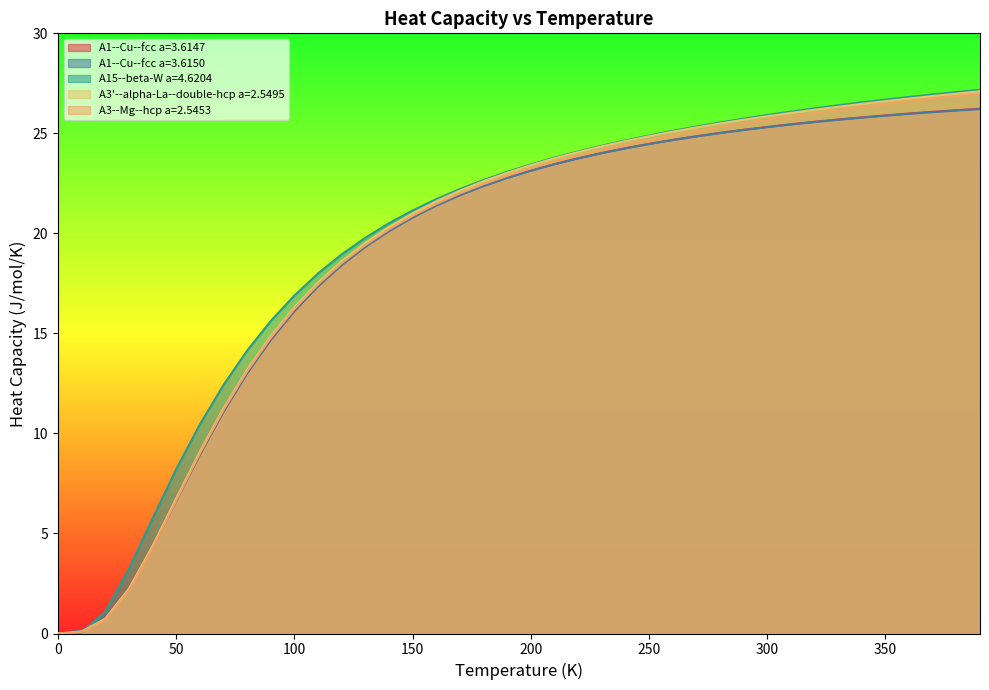

What is the maximum value shown in the chart?

27.2